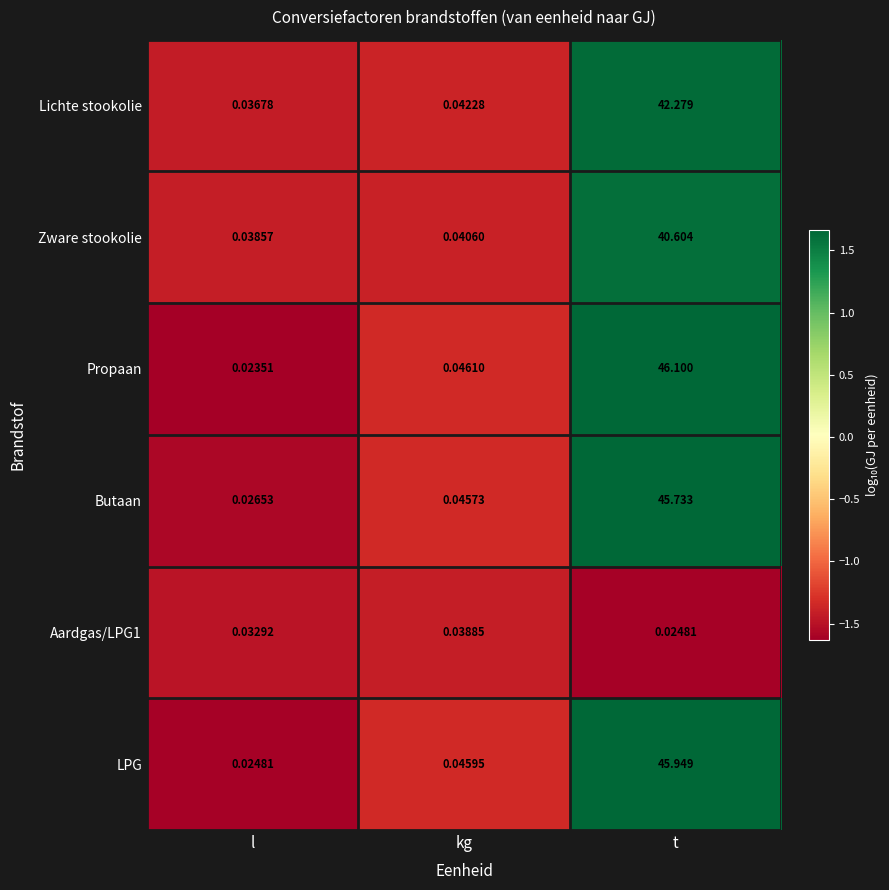

At which category does the chart reach its peak across all series?

t